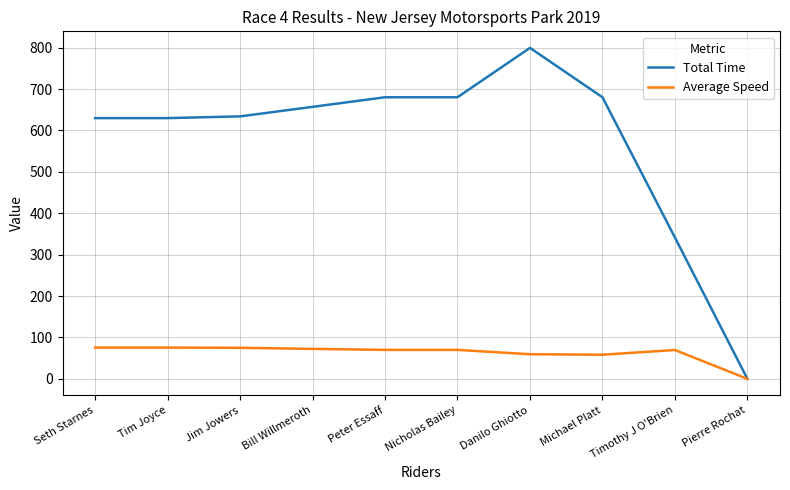

Is this an area chart (filled region under the line)?

No